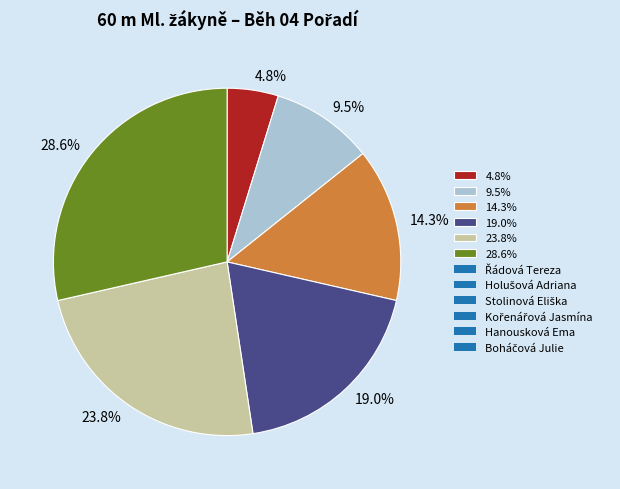

Which slice is the smallest?

4.8%